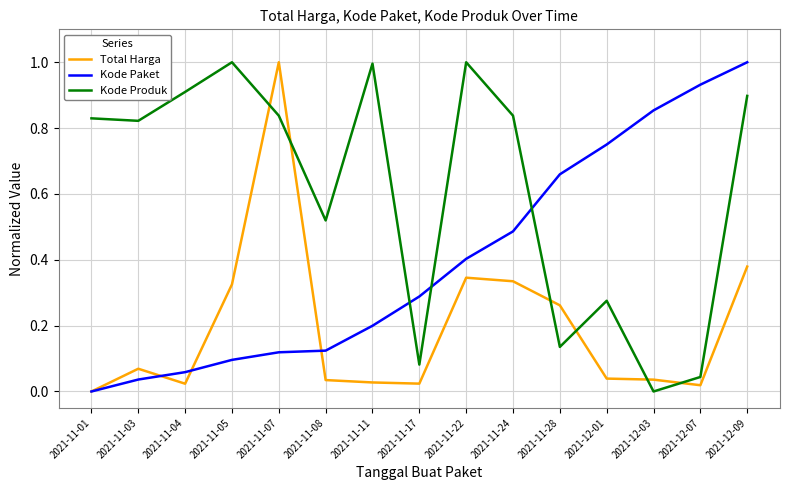

What position from the right is 2021-11-22?

7